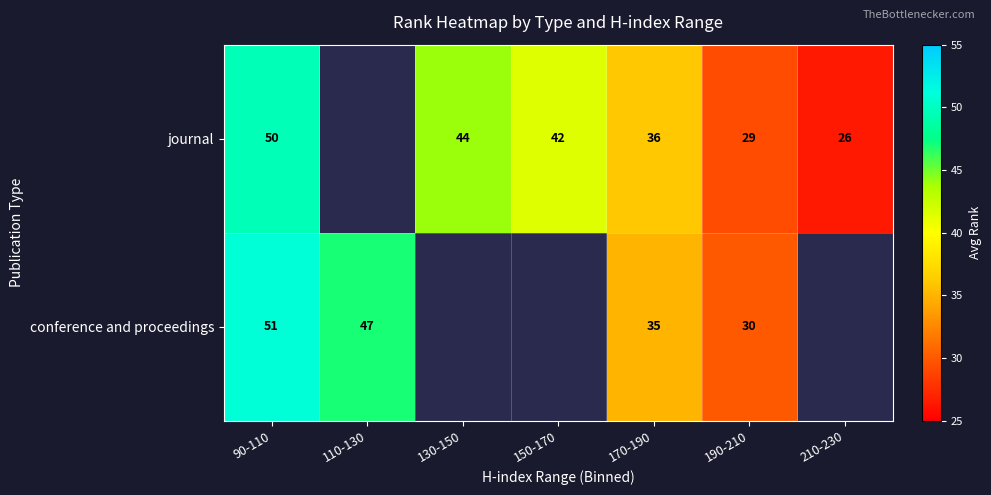

At which category does the chart reach its minimum across all series?

210-230